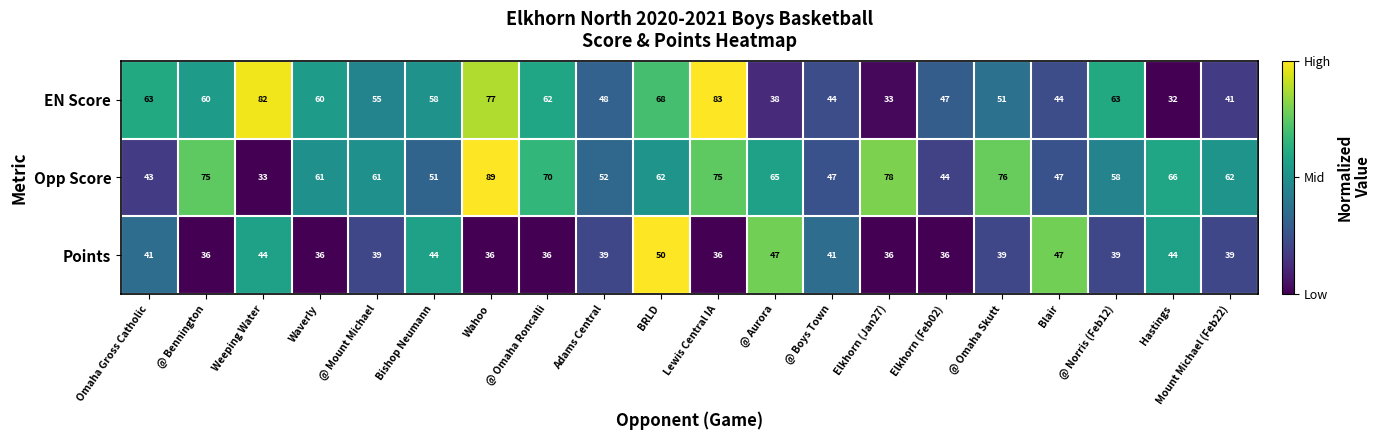

Which series has the largest total across all categories?

Opp Score